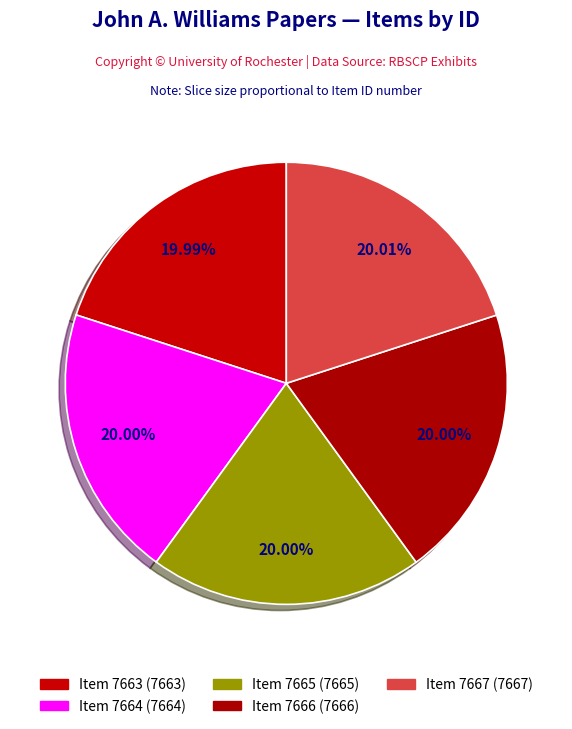

What is the change in value from Item 7663 to Item 7666?

+3